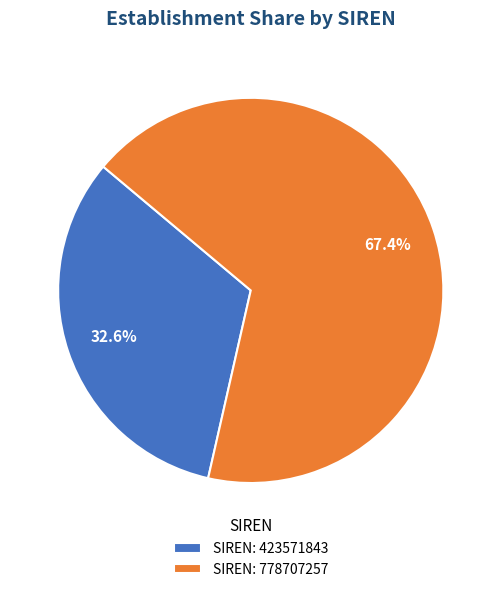

Rank the categories by value from lowest to highest.

SIREN: 423571843, SIREN: 778707257